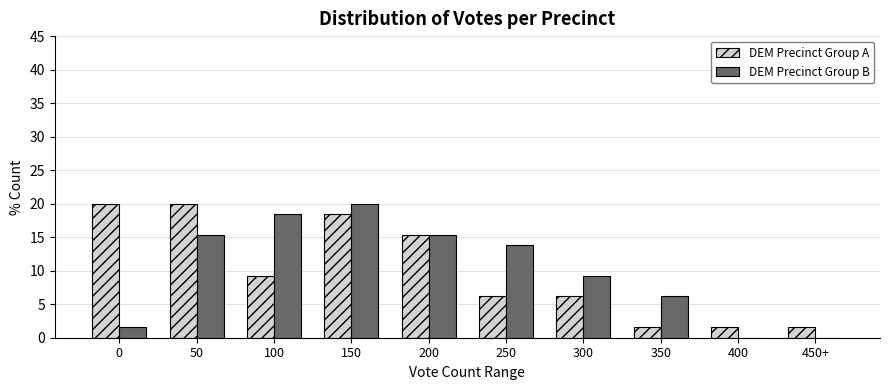

Reading left to right, transcribe all the data shown in this chart.

DEM Precinct Group A: 0=20.0	50=20.0	100=9.2	150=18.5	200=15.4	250=6.2	300=6.2	350=1.5	400=1.5	450+=1.5
DEM Precinct Group B: 0=1.5	50=15.4	100=18.5	150=20.0	200=15.4	250=13.8	300=9.2	350=6.2	400=0.0	450+=0.0